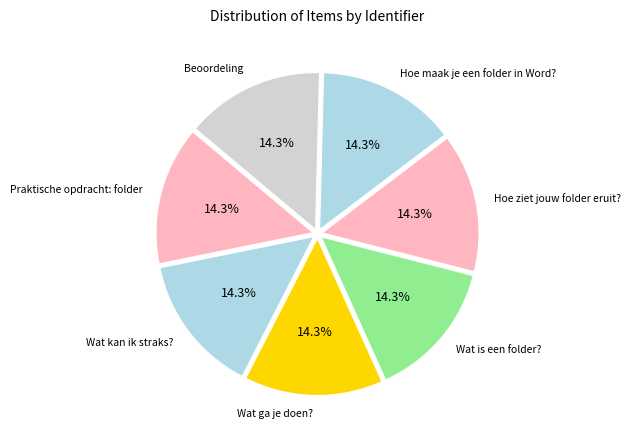

What is the ratio of the value at Wat kan ik straks? to the value at Hoe maak je een folder in Word??

1.0